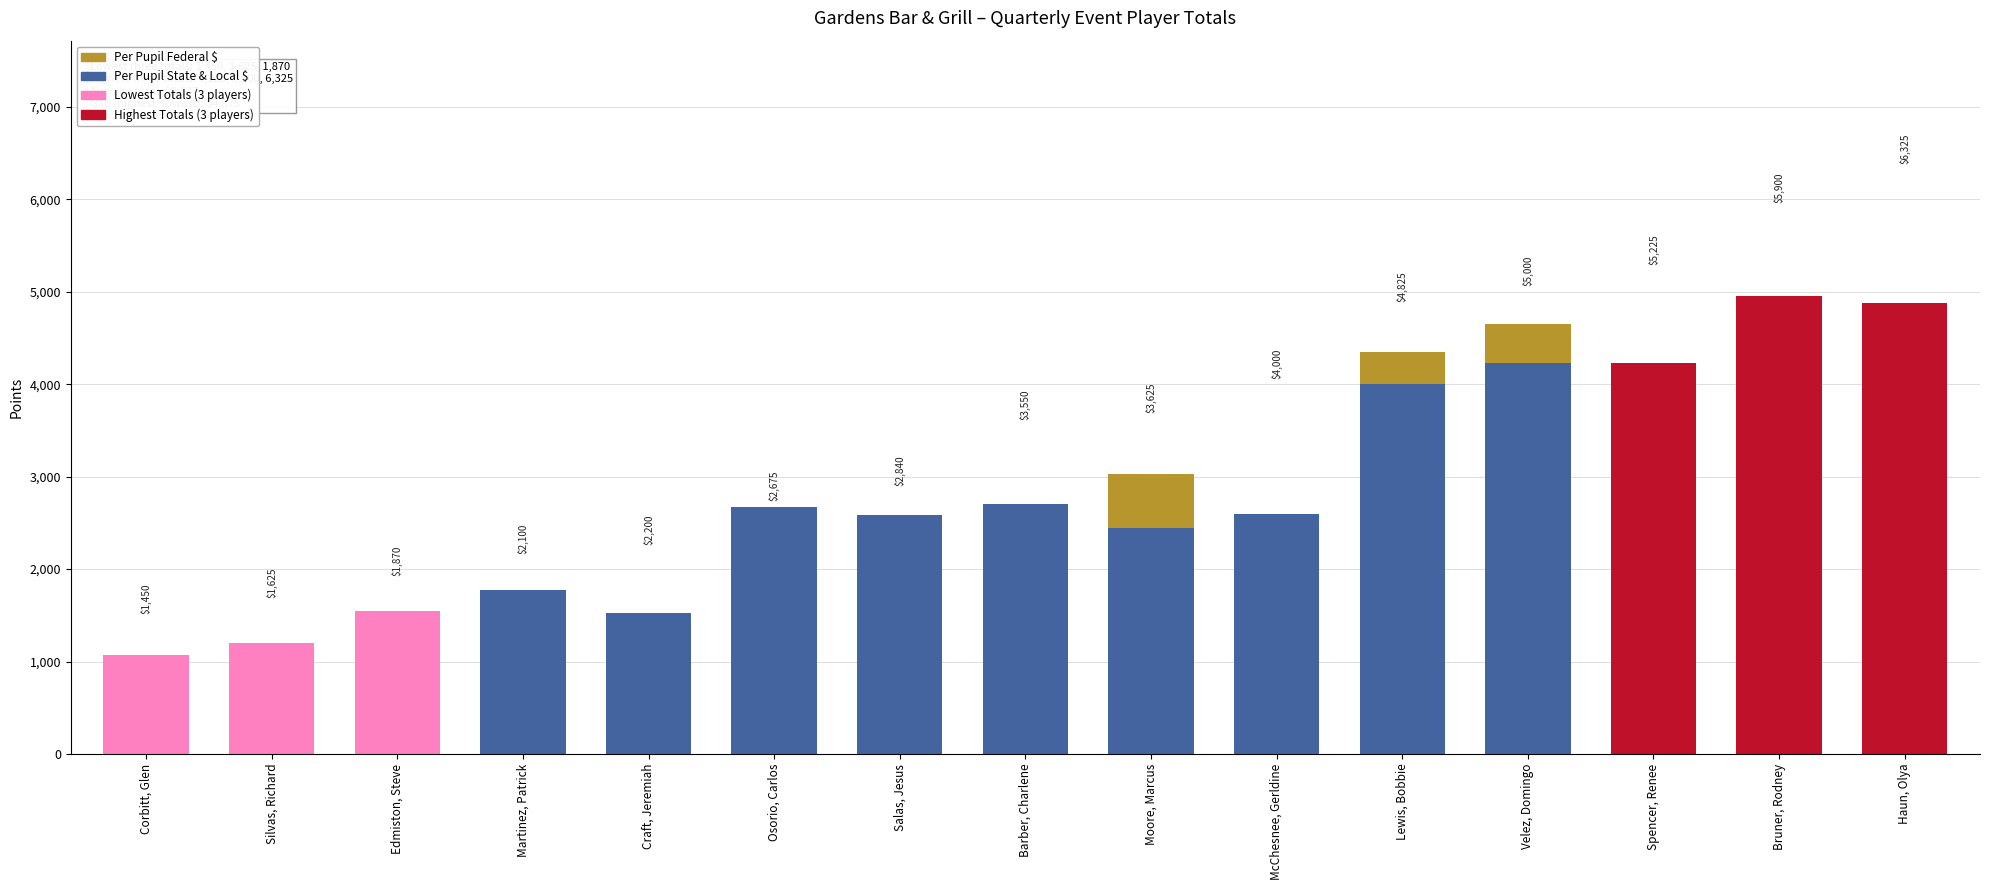

What is the difference between the Per Pupil Federal $ values at Lewis, Bobbie and Velez, Domingo?

75